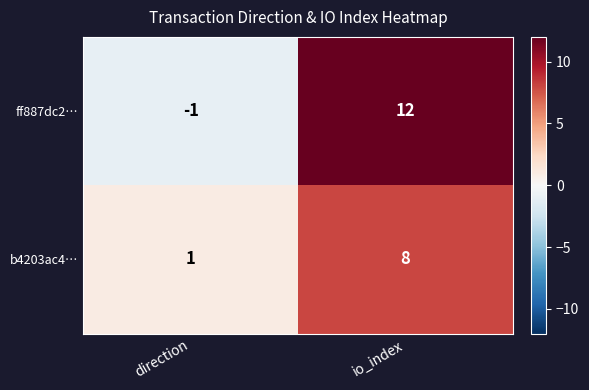

List the series in order of their overall mean, lowest first.

b4203ac4…, ff887dc2…